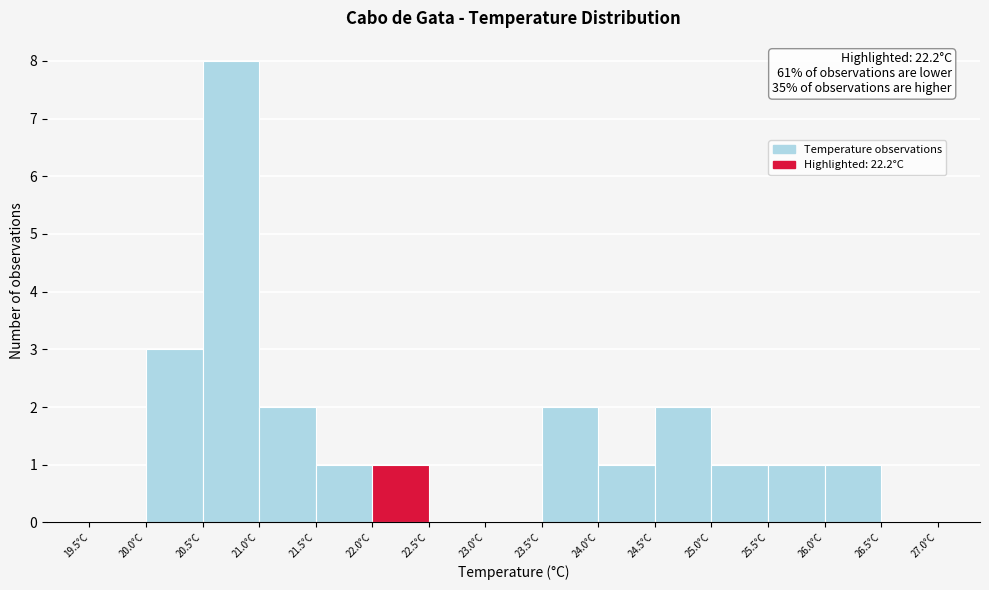

Over which range of the x-axis is the bar tallest?

20.5 to 21.0